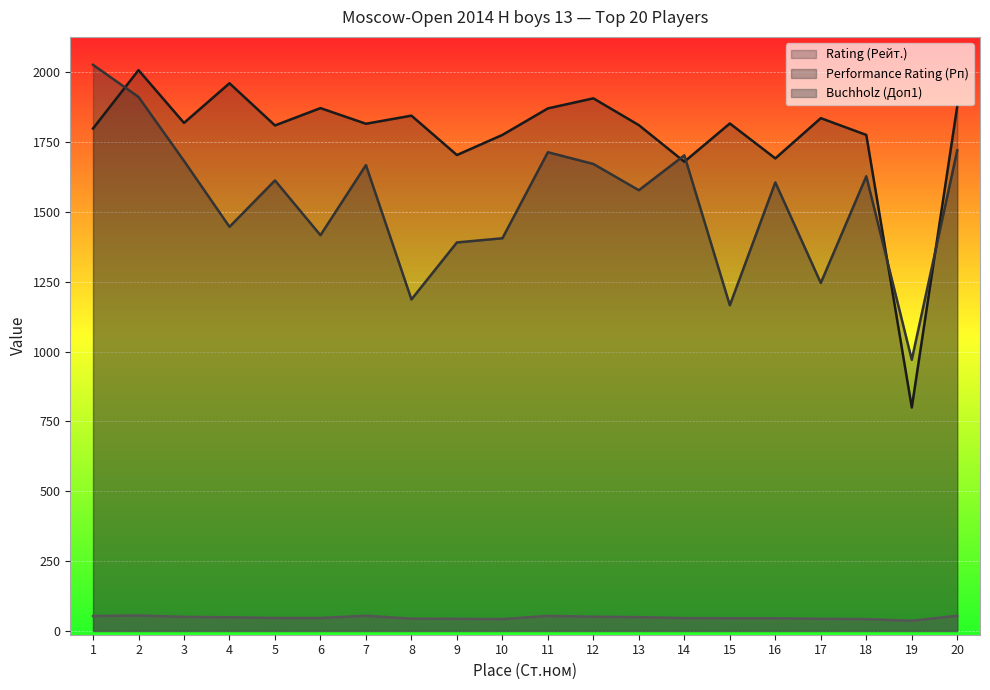

What is the difference between the highest and lowest values at 4?

1912.0